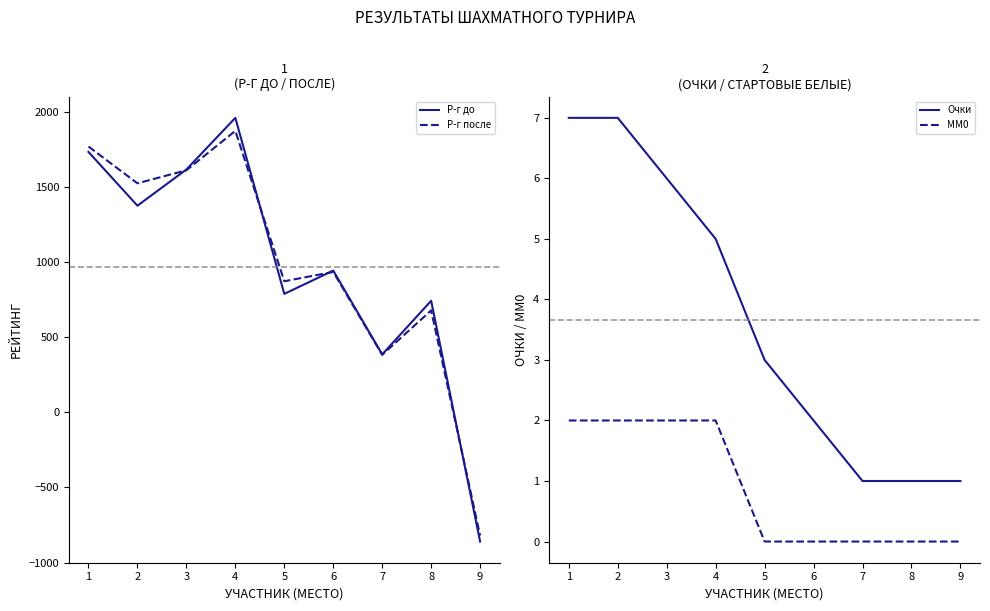

What is the difference between the MM0 values at 8 and 3?

2